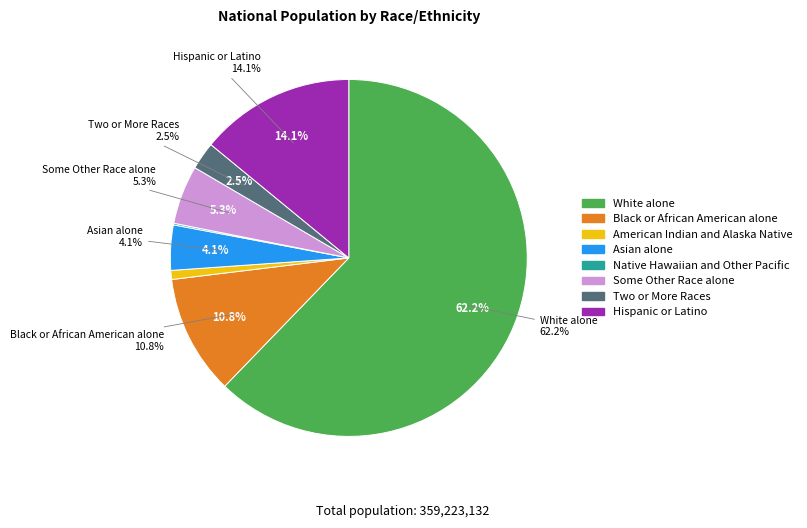

Rank the categories by value from highest to lowest.

White alone, Hispanic or Latino, Black or African American alone, Some Other Race alone, Asian alone, Two or More Races, American Indian and Alaska Native, Native Hawaiian and Other Pacific